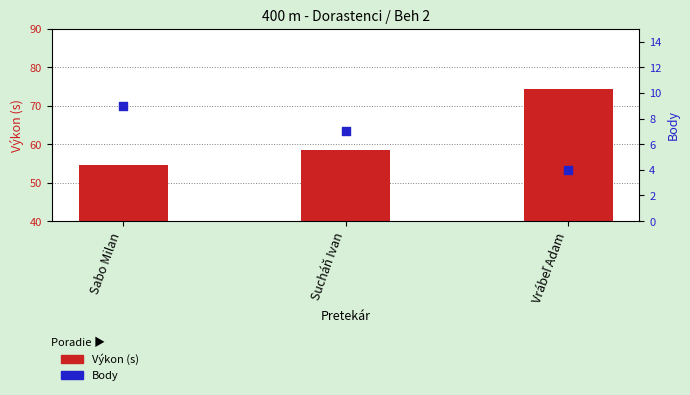

Which series has the largest total across all categories?

Výkon (s)